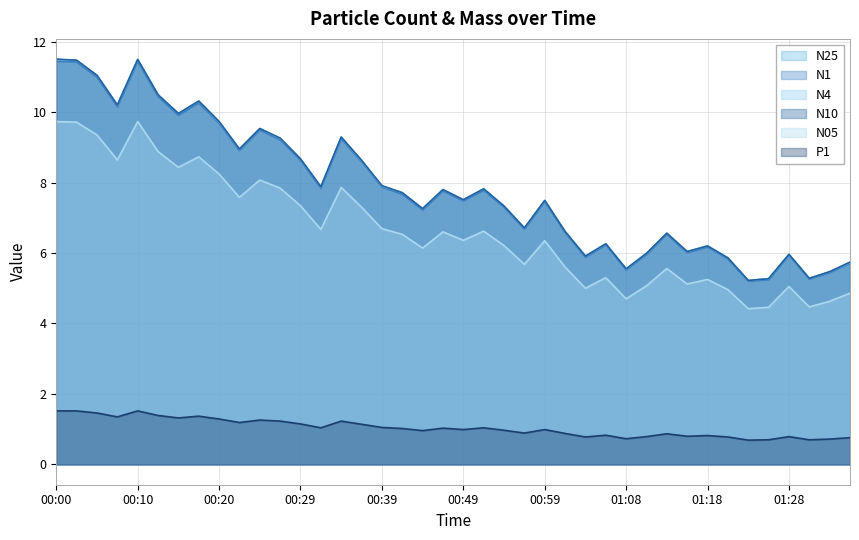

What is the maximum value for N25?

11.5